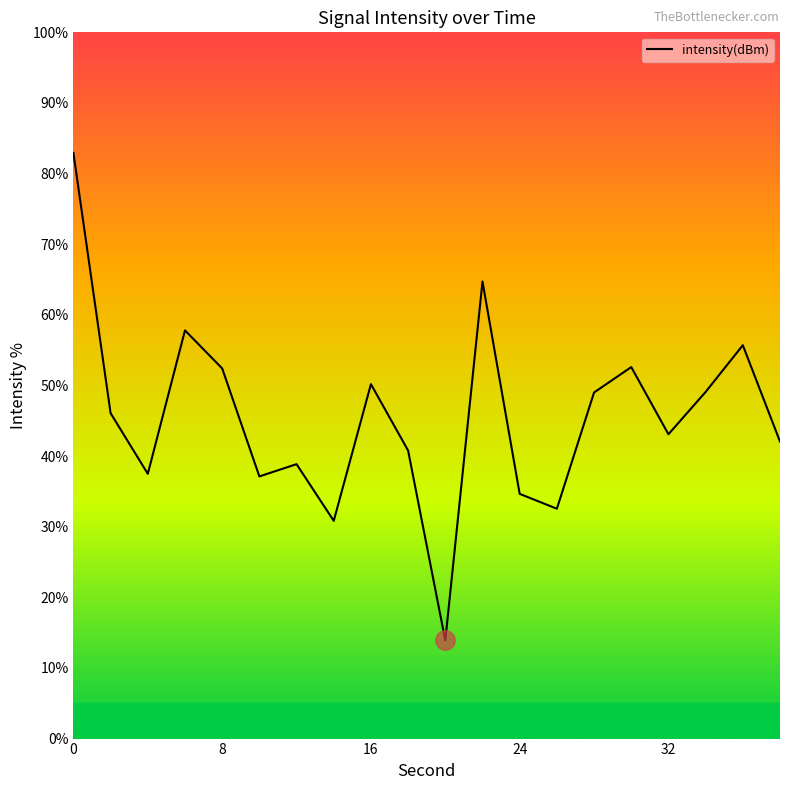

What is the difference between the maximum and minimum values?

69.0